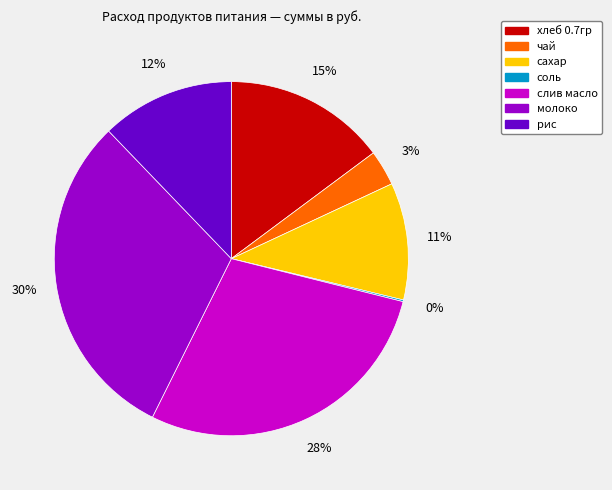

Is it true that слив масло is 28% of the pie?

True